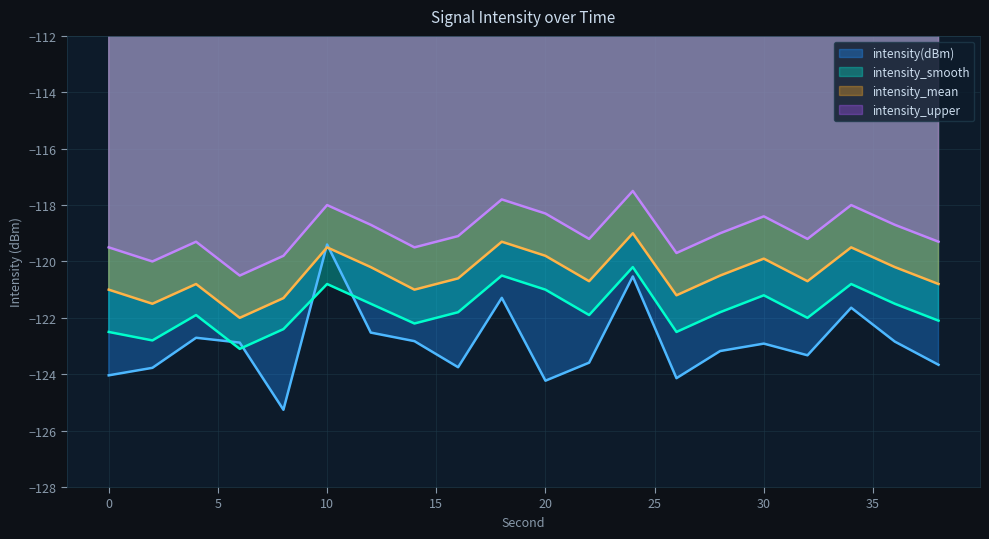

How many values in the intensity_smooth series exceed -121?

4